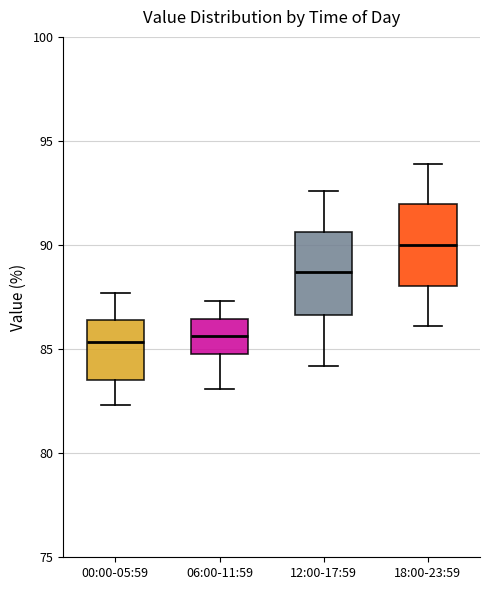

Reading left to right, read every box against the y-axis: the position of its median line, the range the box covers, and the ends of its whiskers. The values are not printed on the chart, so give them approximately, as read against the axis.

00:00-05:59: median 85.5, box 83.5 to 86.5, whiskers 82.5 to 87.5
06:00-11:59: median 85.5, box 85.0 to 86.5, whiskers 83.0 to 87.5
12:00-17:59: median 88.5, box 86.5 to 90.5, whiskers 84.0 to 92.5
18:00-23:59: median 90.0, box 88.0 to 92.0, whiskers 86.0 to 94.0